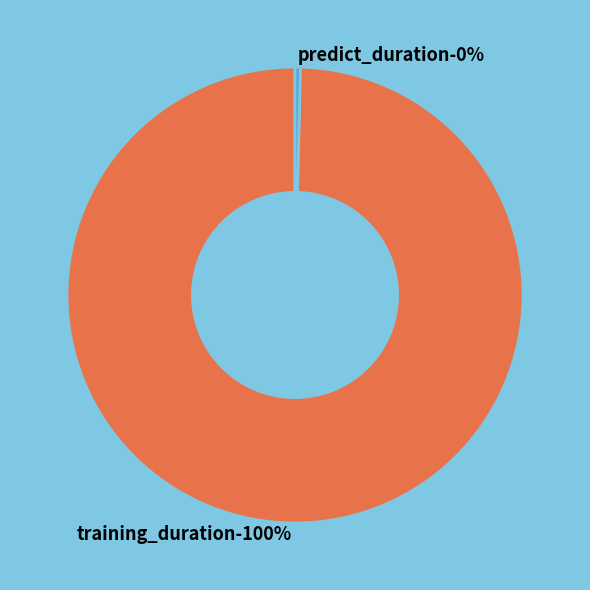

To the nearest percent, what is the difference between the largest and smallest slice percentages?

99%